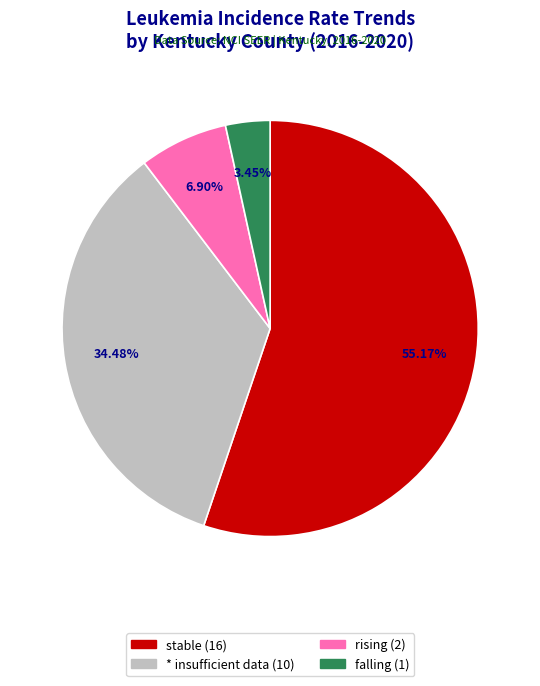

Is there a majority slice in this chart?

Yes